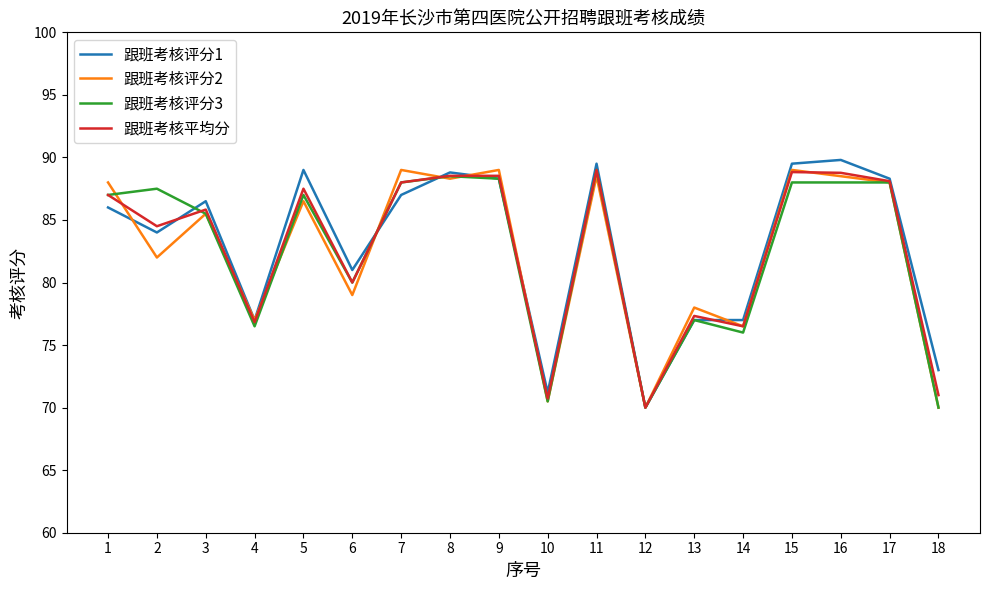

Is it true that 跟班考核评分3 equals 87.0 at 5?

True